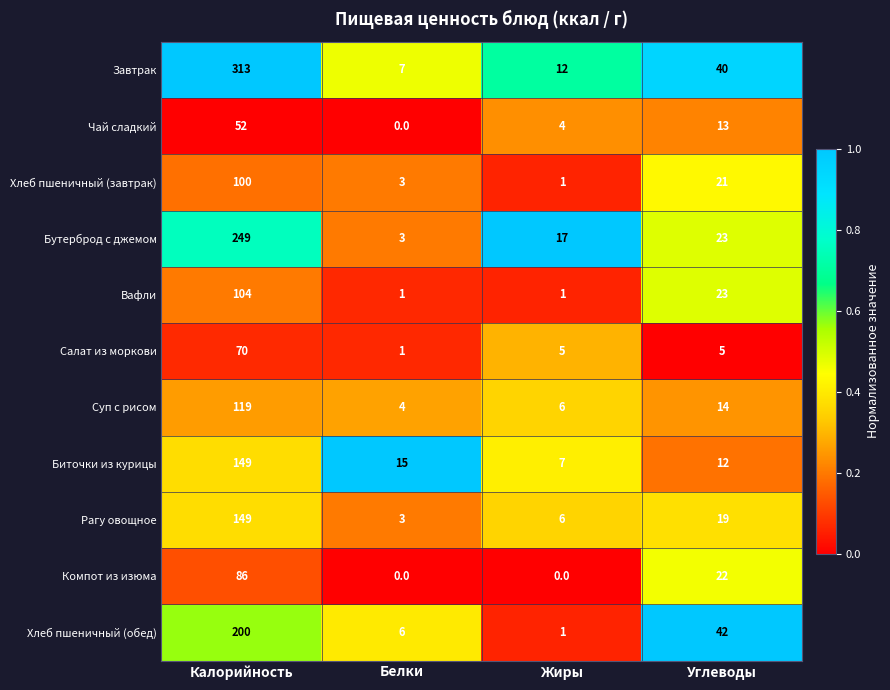

Is the value of Салат из моркови at Углеводы greater than the value of Биточки из курицы at Углеводы?

No